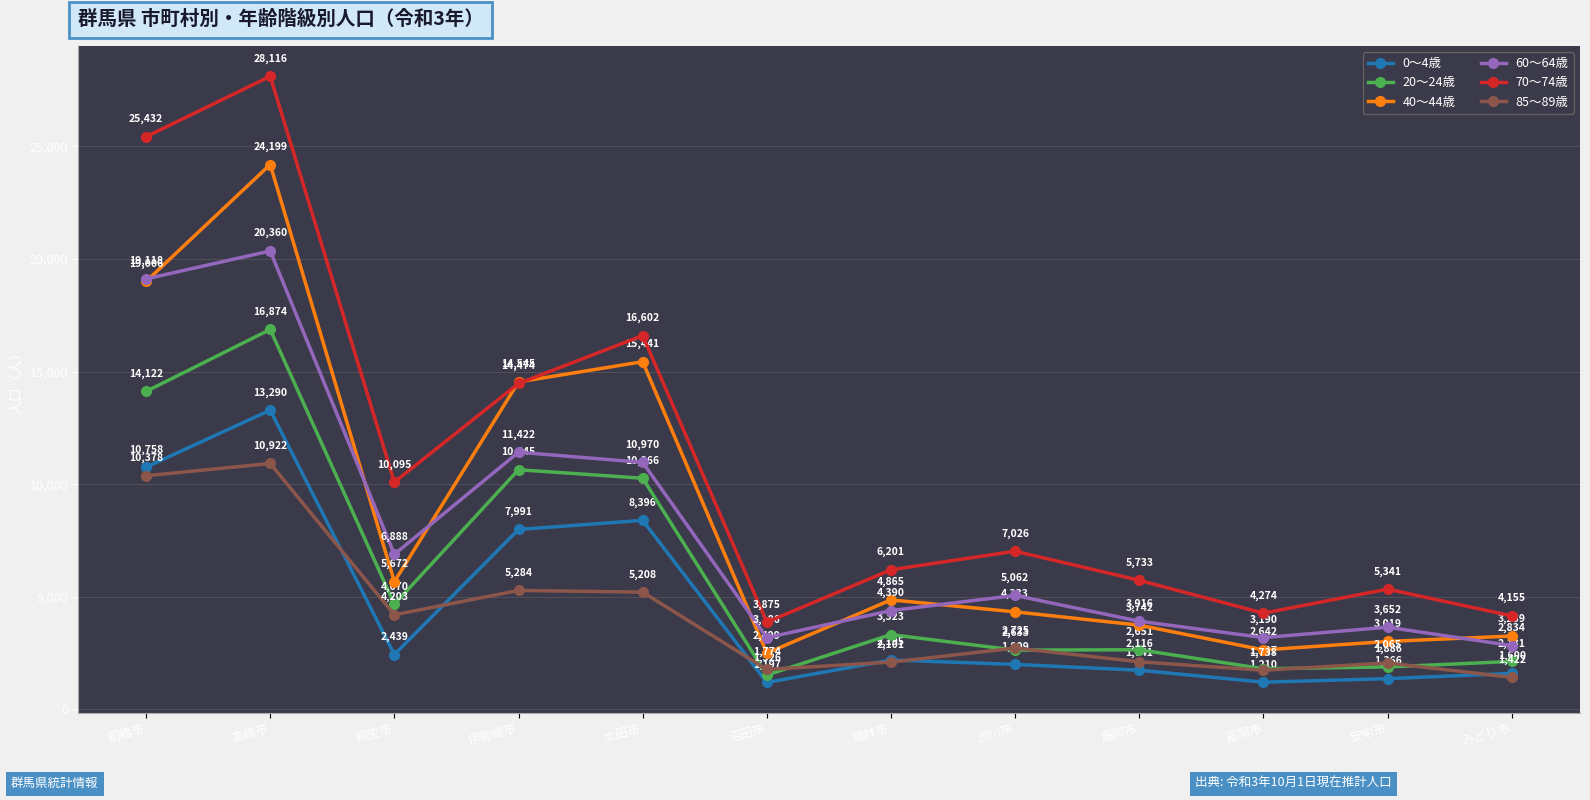

Which label corresponds to the largest value in the chart?

高崎市